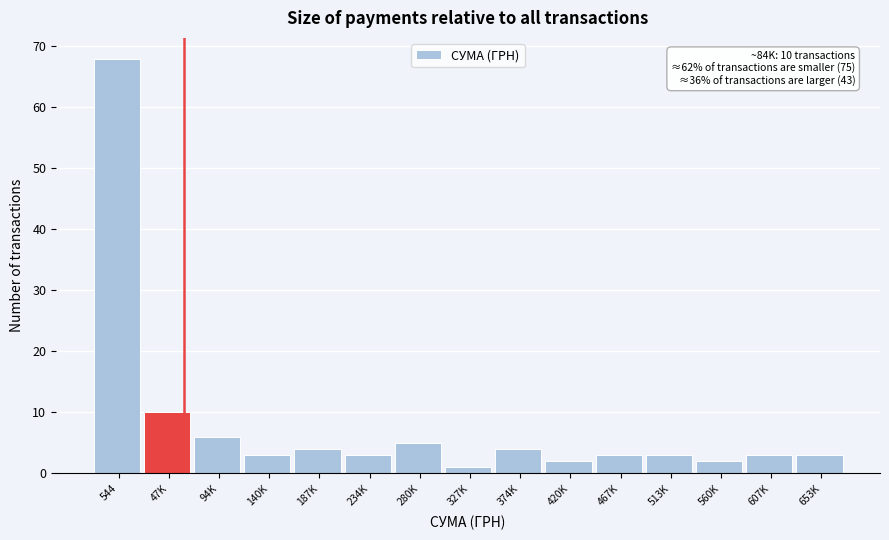

Reading left to right, what are all the values shown in this chart?

544=68	47K=10	94K=6	140K=3	187K=4	234K=3	280K=5	327K=1	374K=4	420K=2	467K=3	513K=3	560K=2	607K=3	653K=3